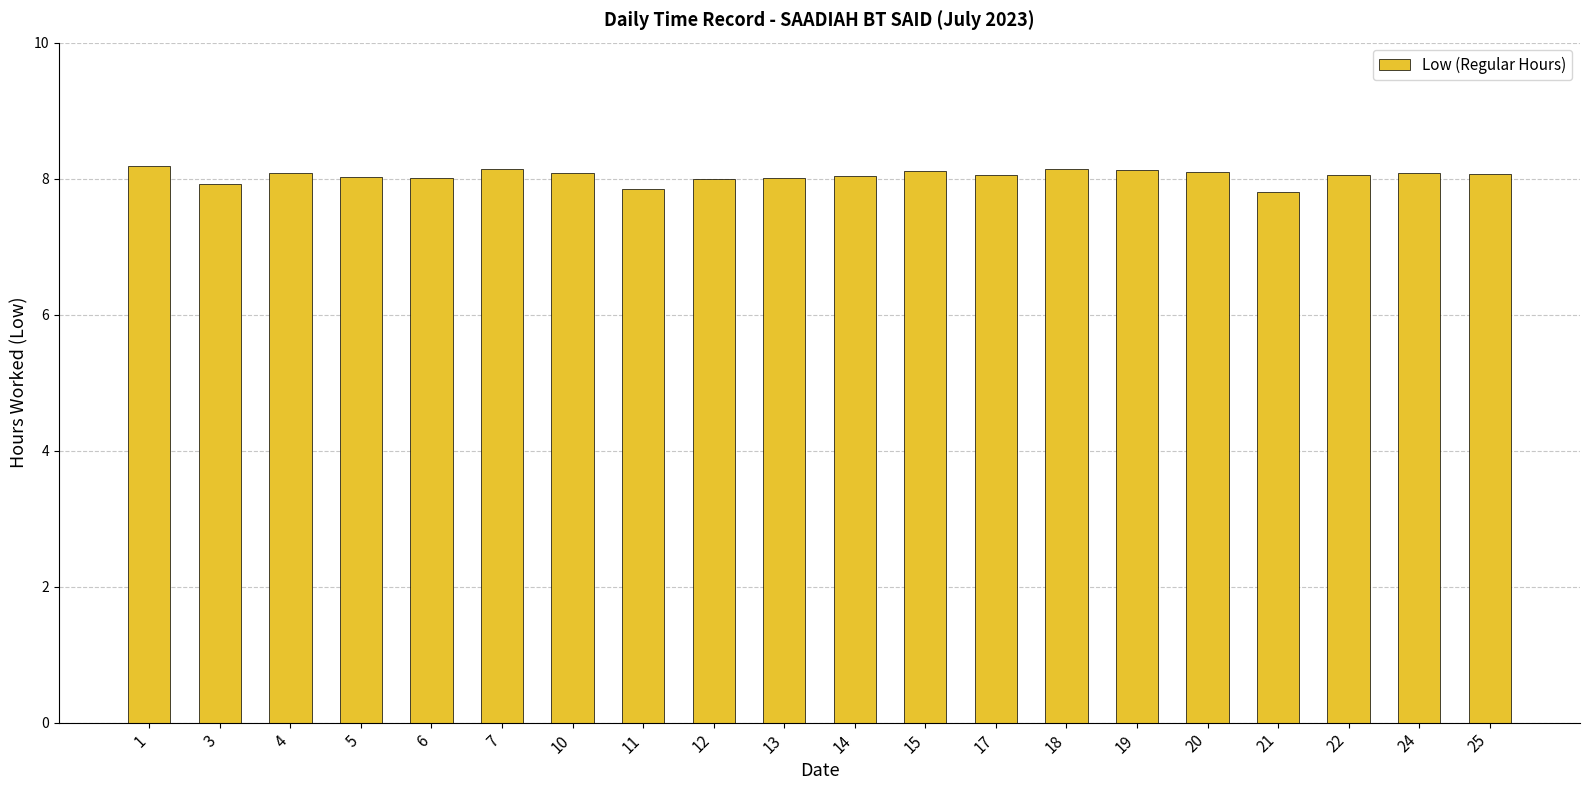

What is the maximum value shown in the chart?

8.2